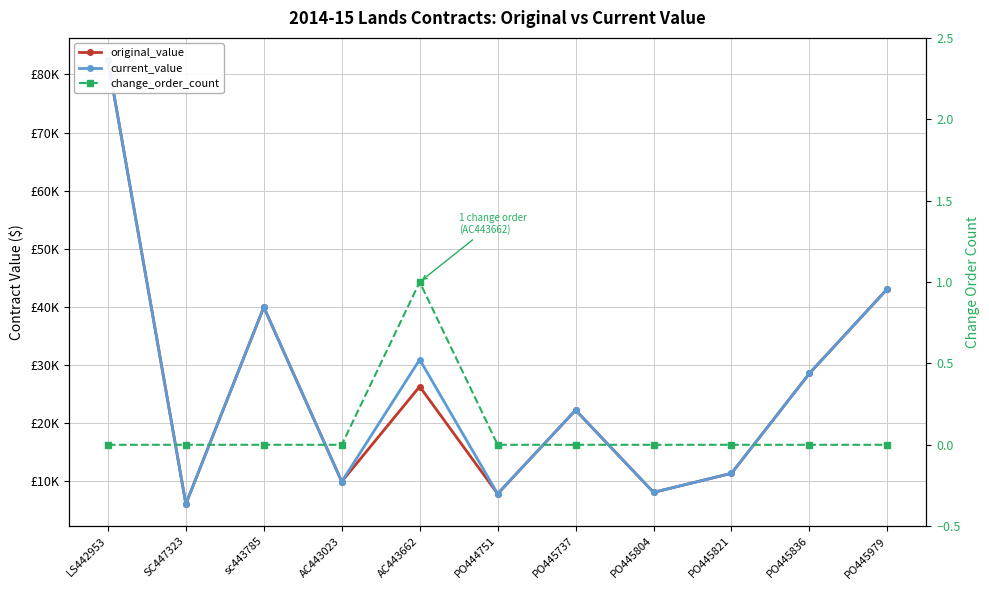

Is the value of current_value at SC447323 greater than the value of original_value at AC443662?

No